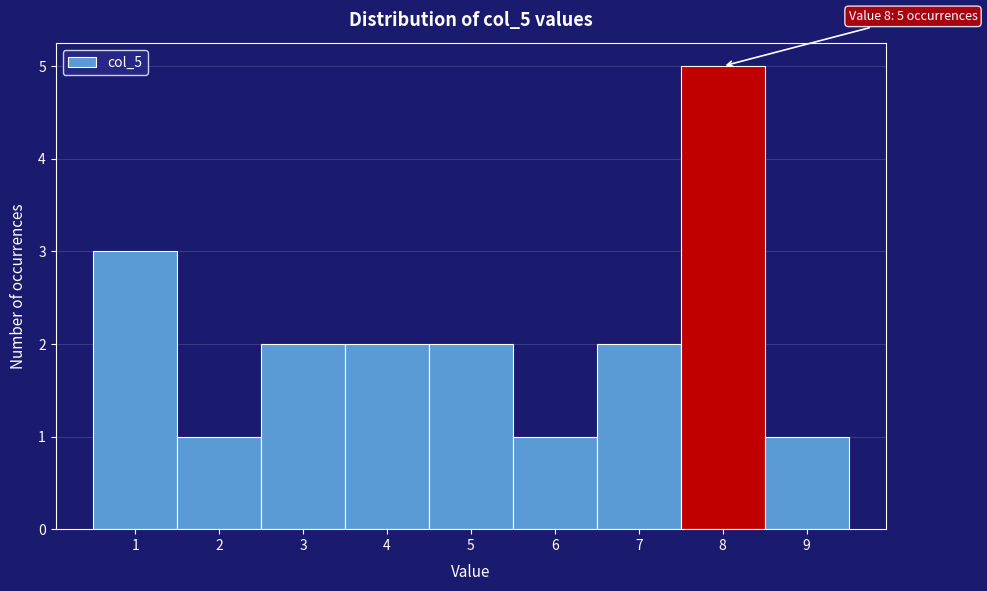

Which range on the x-axis has the tallest bar?

7.5 to 8.5